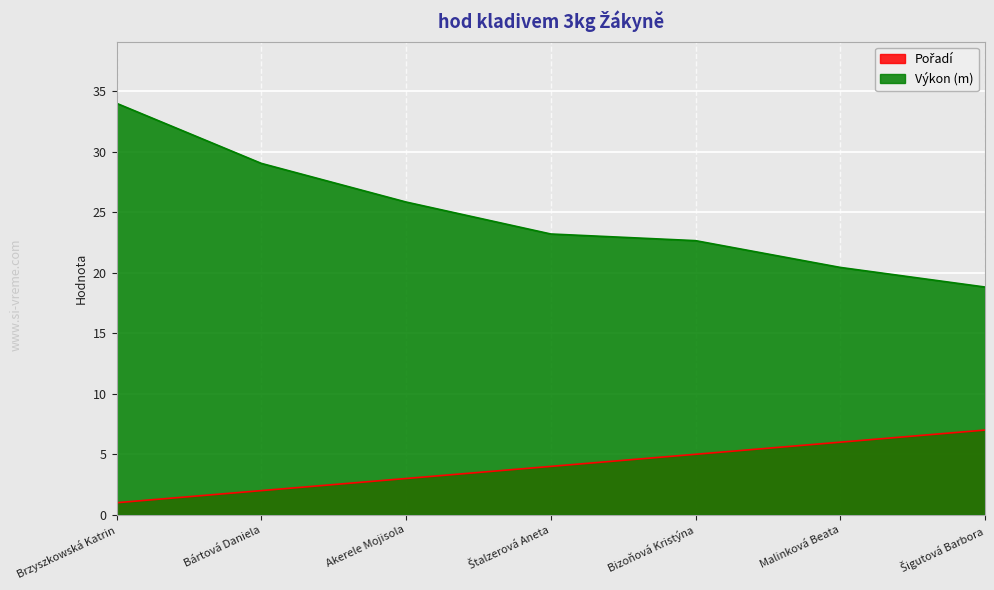

What is the difference between the maximum and minimum values in the Výkon series?

15.2